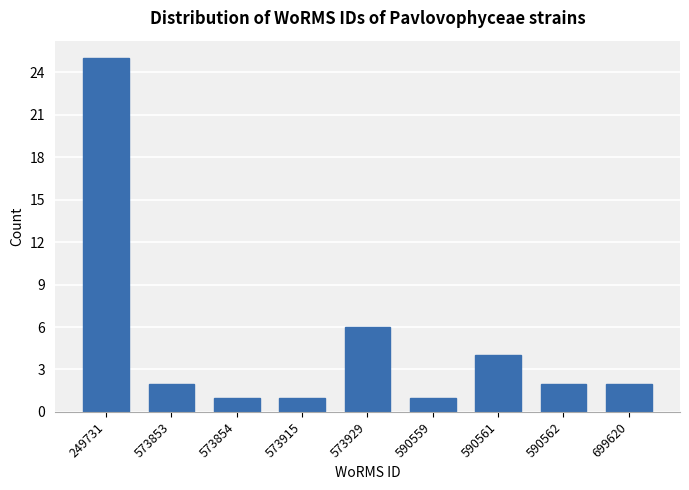

Reading right to left, list all the values displayed in this chart.

699620=2	590562=2	590561=4	590559=1	573929=6	573915=1	573854=1	573853=2	249731=25